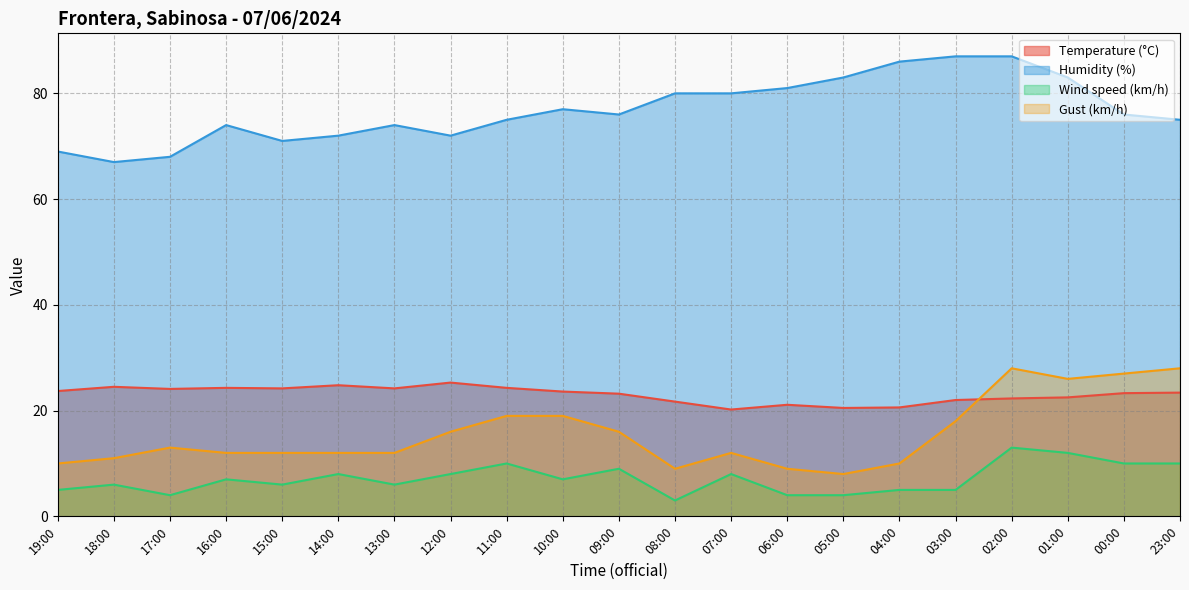

The Wind speed (km/h) series shows 4.0 at 15:00. True or false?

False